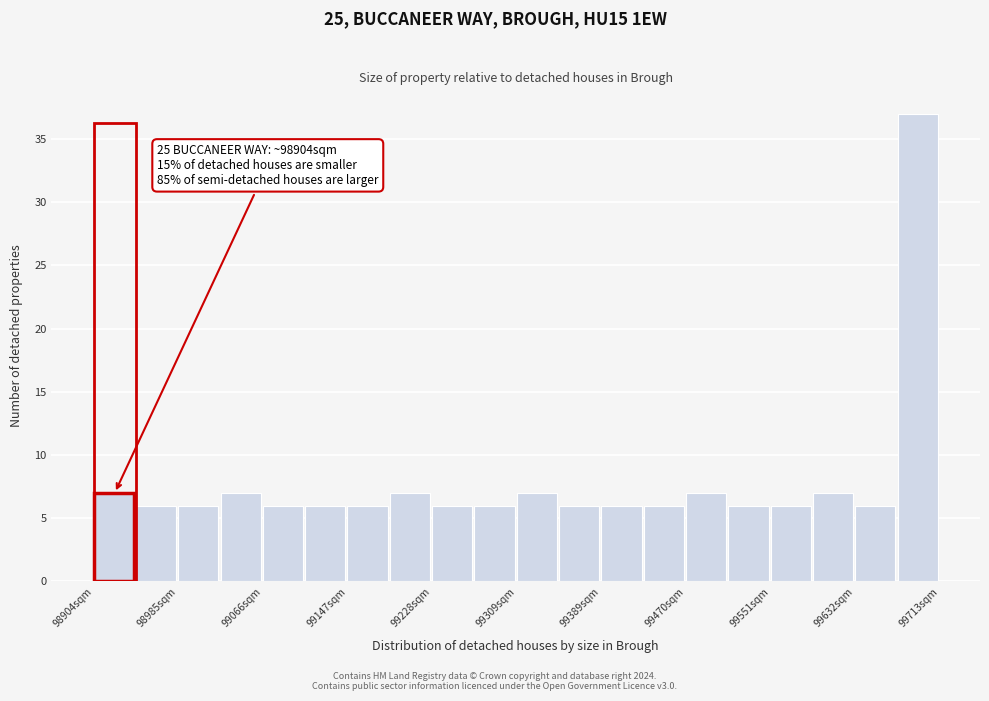

Over which range of the x-axis is the bar tallest?

99670 to 99710